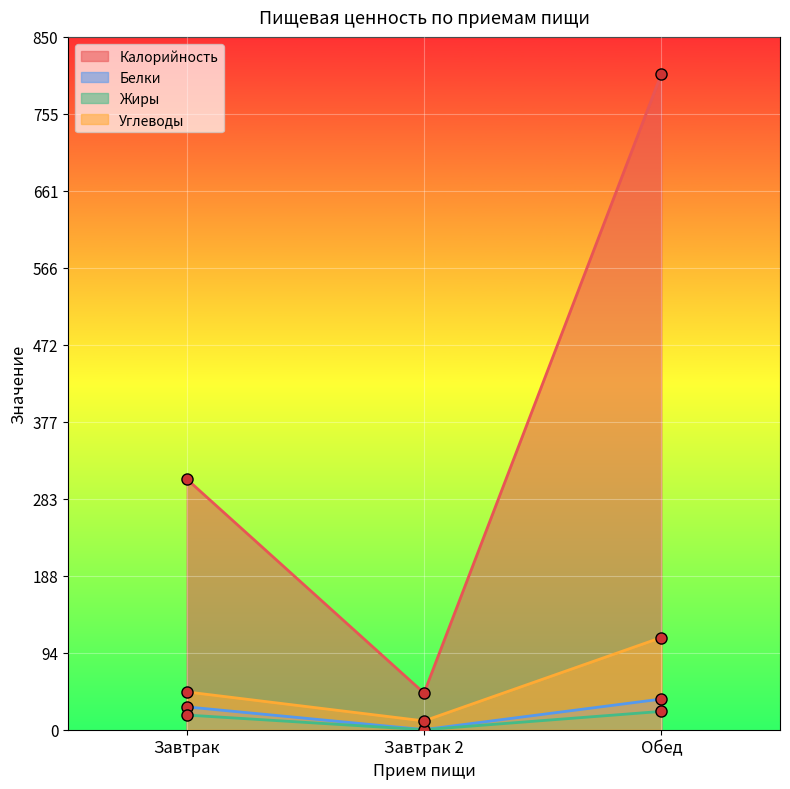

Is the value of Жиры at Обед greater than the value of Калорийность at Обед?

No